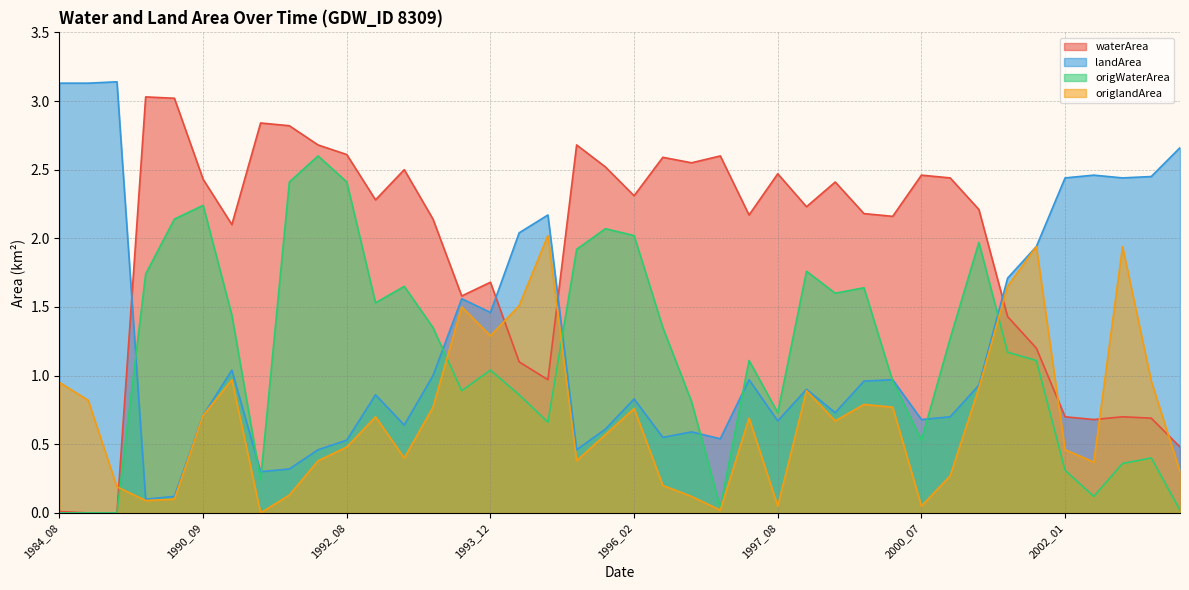

Which label corresponds to the smallest value in the chart?

1984_09